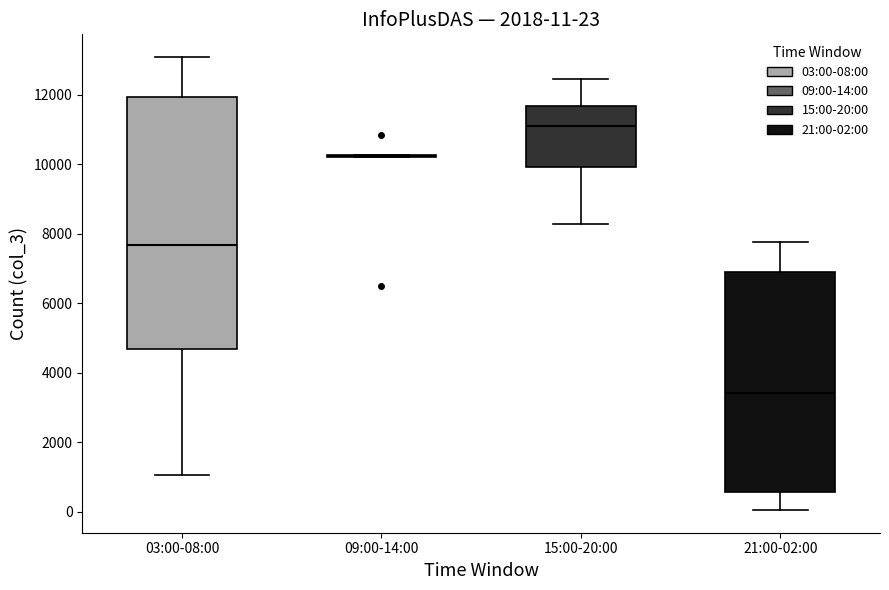

Which box is the tallest, from its lower edge to its upper edge?

03:00-08:00